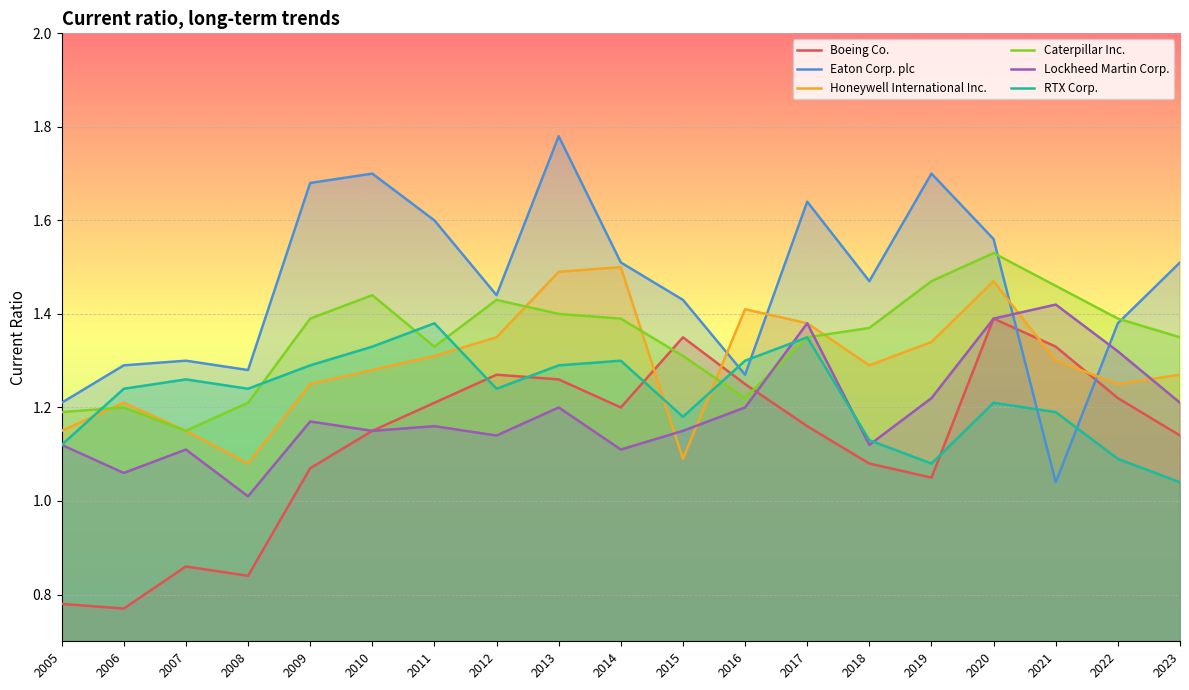

What is the total value across all series at 2013?

8.4